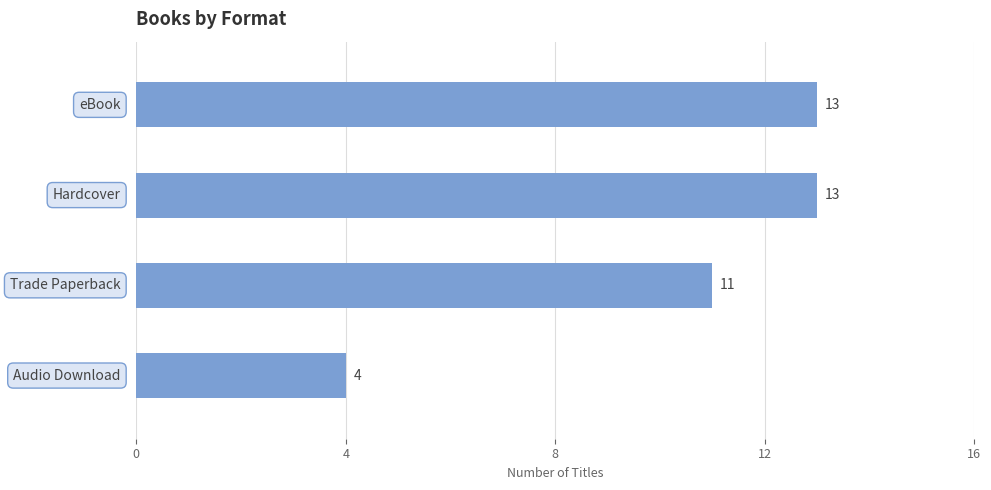

What is the maximum value shown in the chart?

13